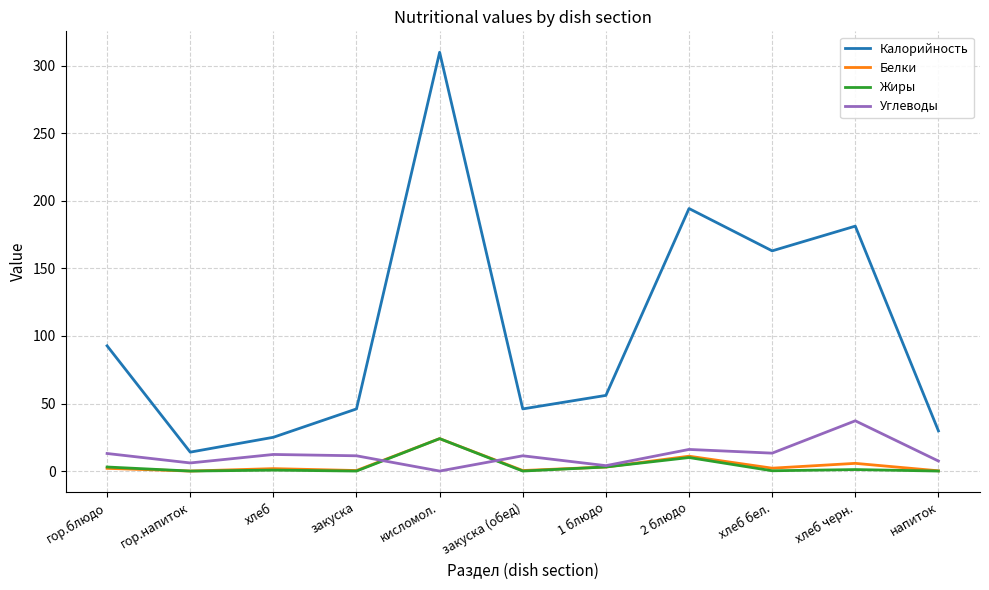

Which series has the widest spread of values?

Калорийность